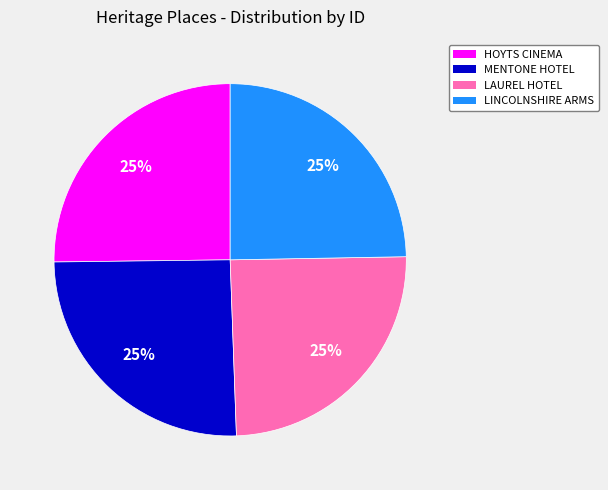

To the nearest percent, what is the average slice percentage?

25%